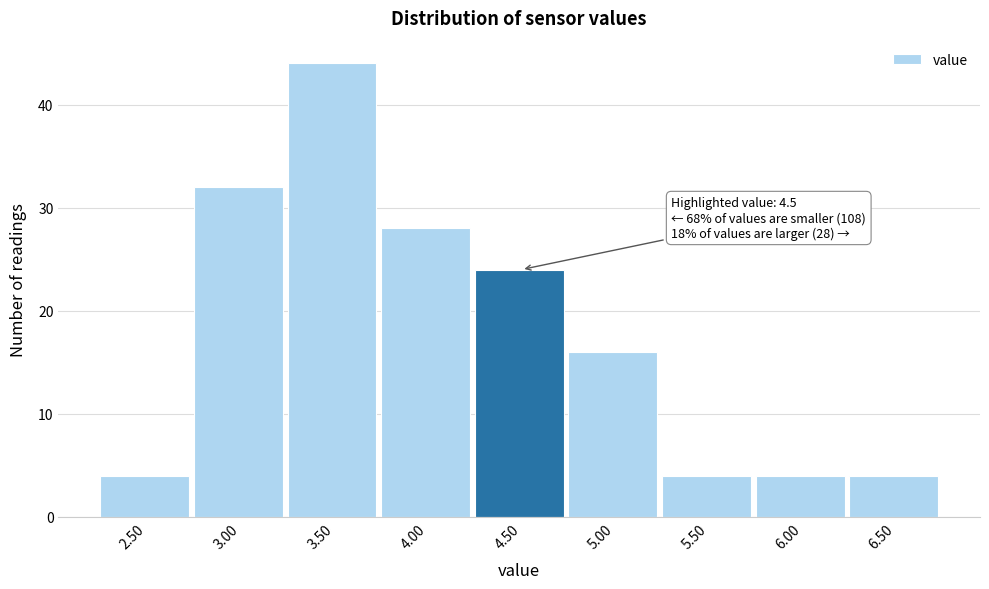

Reading left to right, what are all the values shown in this chart?

4	32	44	28	24	16	4	4	4